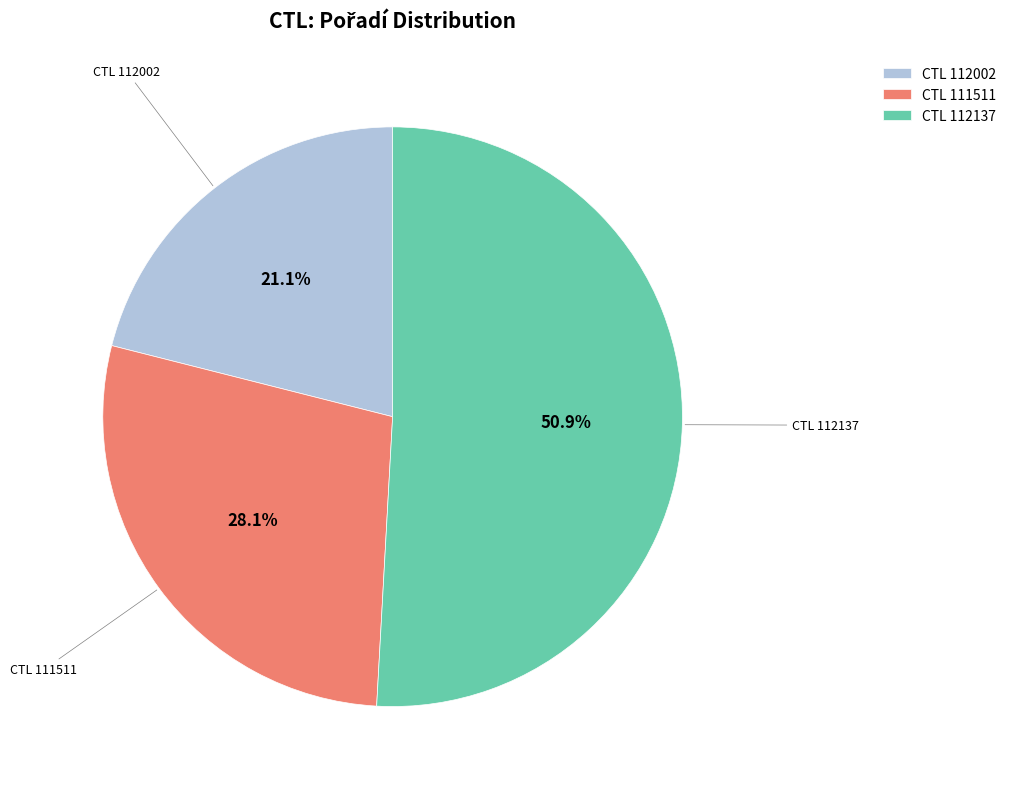

What is the total percentage of CTL 112137 and CTL 111511?

78.9%